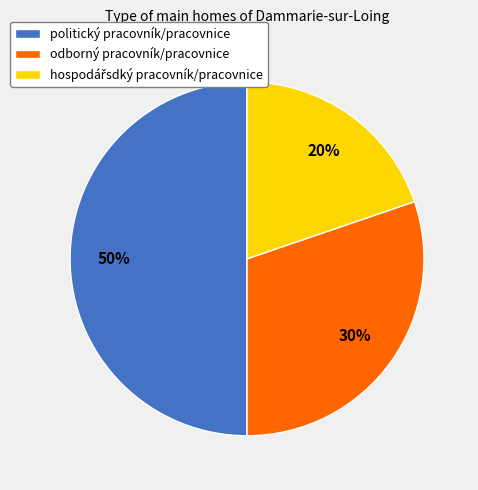

To the nearest percent, what is the combined percentage of politický pracovník/pracovnice and odborný pracovník/pracovnice?

80%